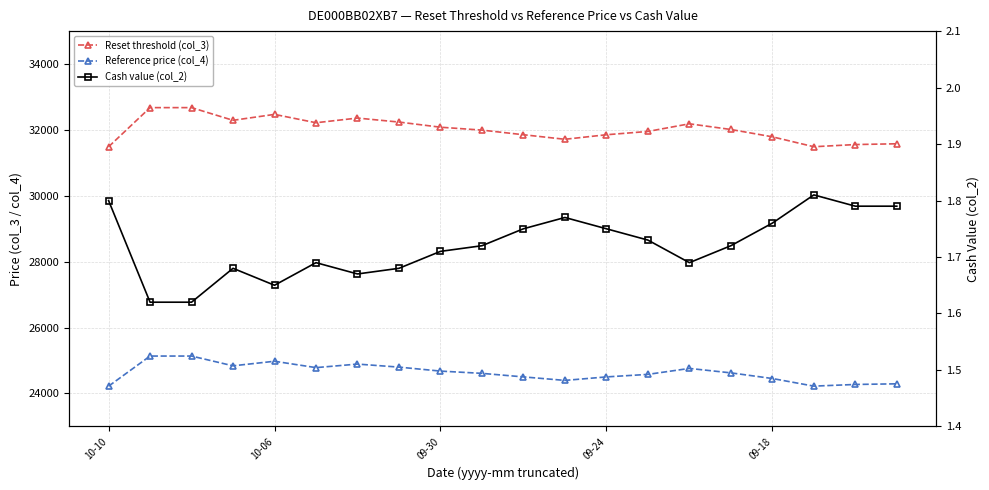

The Reset threshold (col_3) series shows 57028.6 at 11. True or false?

False